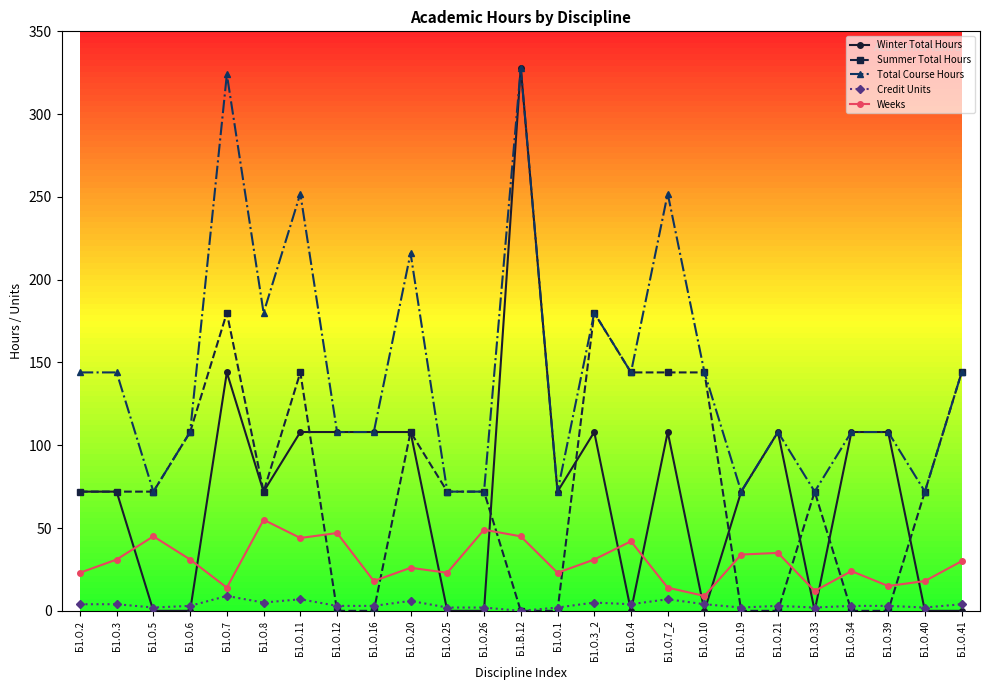

What are all the series names shown in the legend?

Winter Total Hours, Summer Total Hours, Total Course Hours, Credit Units, Weeks